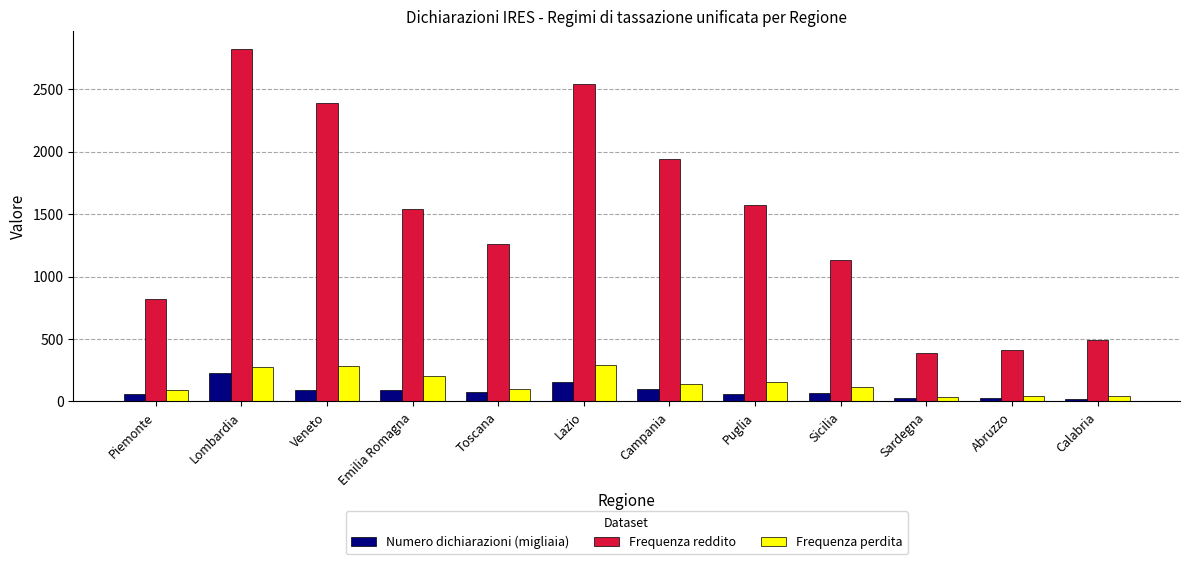

Does the chart contain stacked bars?

No